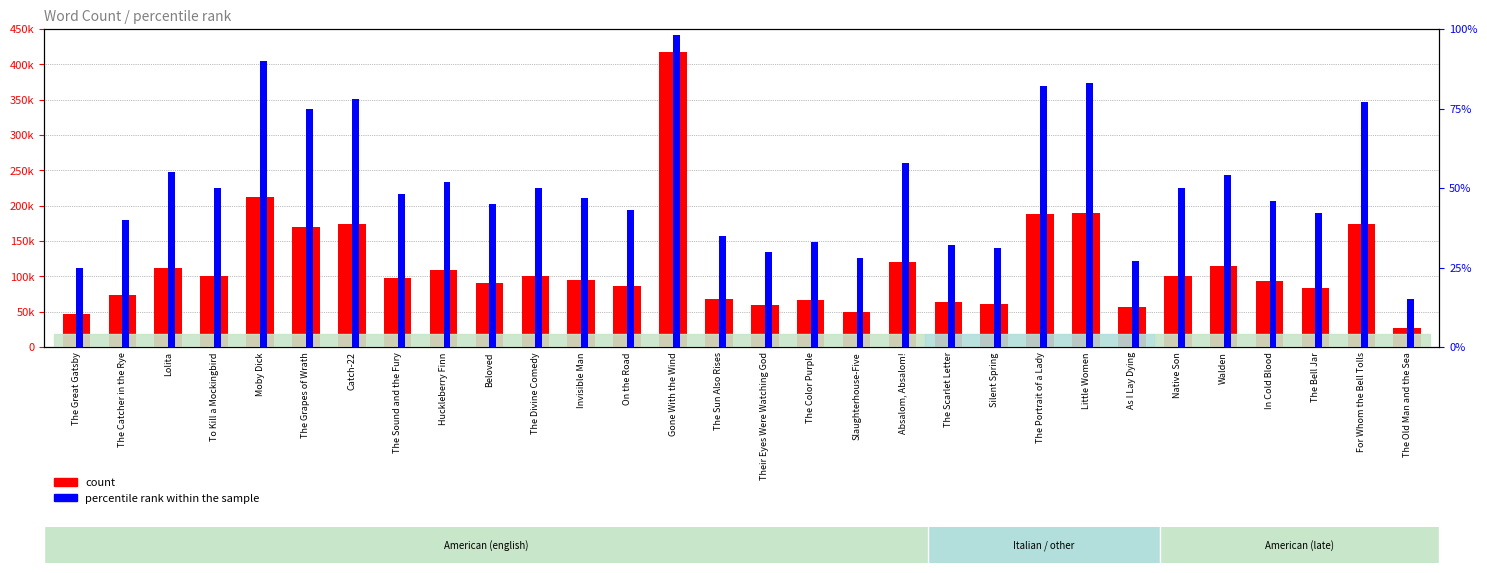

List the labels in order of percentile rank within the sample value, largest first.

Gone With the Wind, Moby Dick, Little Women, The Portrait of a Lady, Catch-22, For Whom the Bell Tolls, The Grapes of Wrath, Absalom, Absalom!, Lolita, Walden, Huckleberry Finn, To Kill a Mockingbird, The Divine Comedy, Native Son, The Sound and the Fury, Invisible Man, In Cold Blood, Beloved, On the Road, The Bell Jar, The Catcher in the Rye, The Sun Also Rises, The Color Purple, The Scarlet Letter, Silent Spring, Their Eyes Were Watching God, Slaughterhouse-Five, As I Lay Dying, The Great Gatsby, The Old Man and the Sea